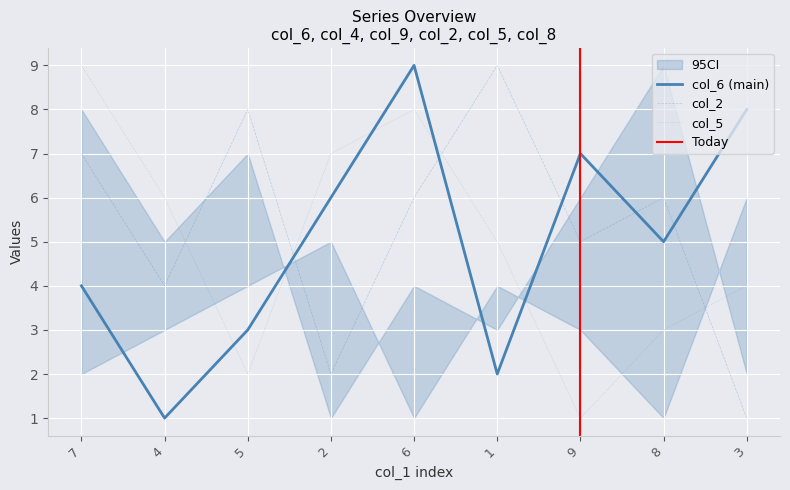

What is the value of the col_5 point at the 1st from the left?

9